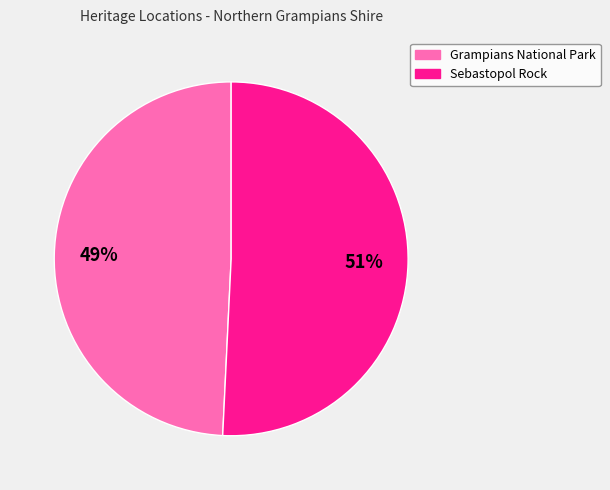

Does any single category account for the majority?

Yes